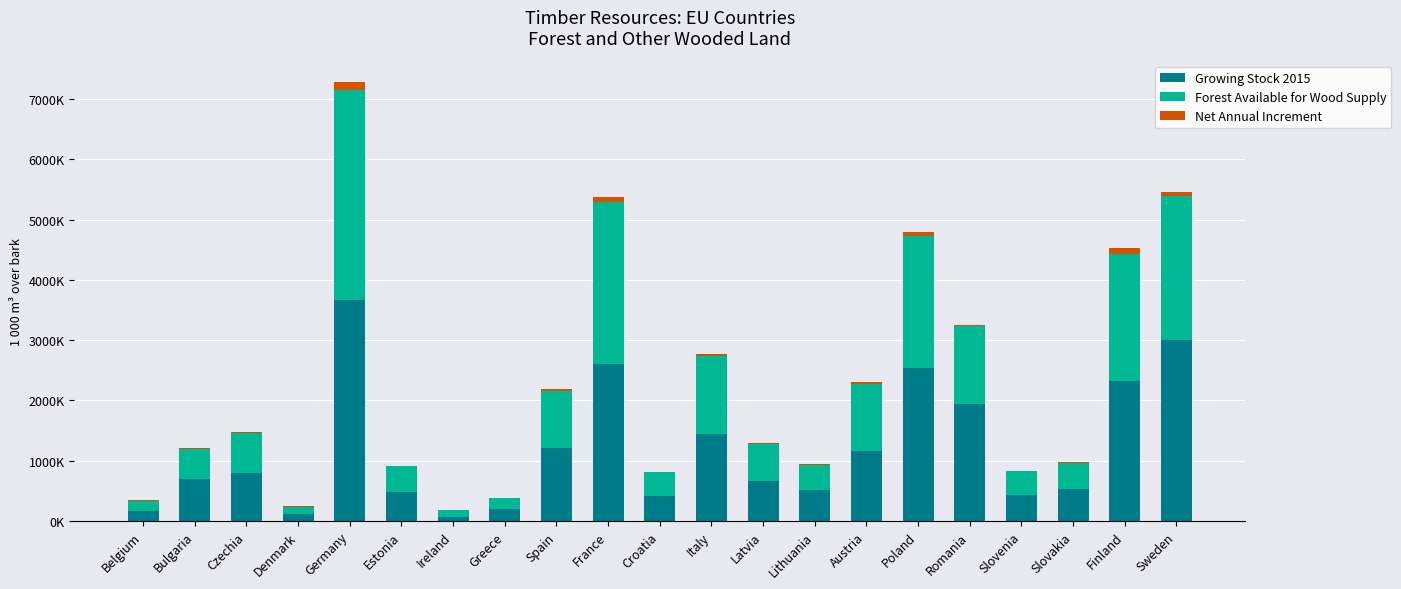

What is the label of the 20th bar from the left?

Finland